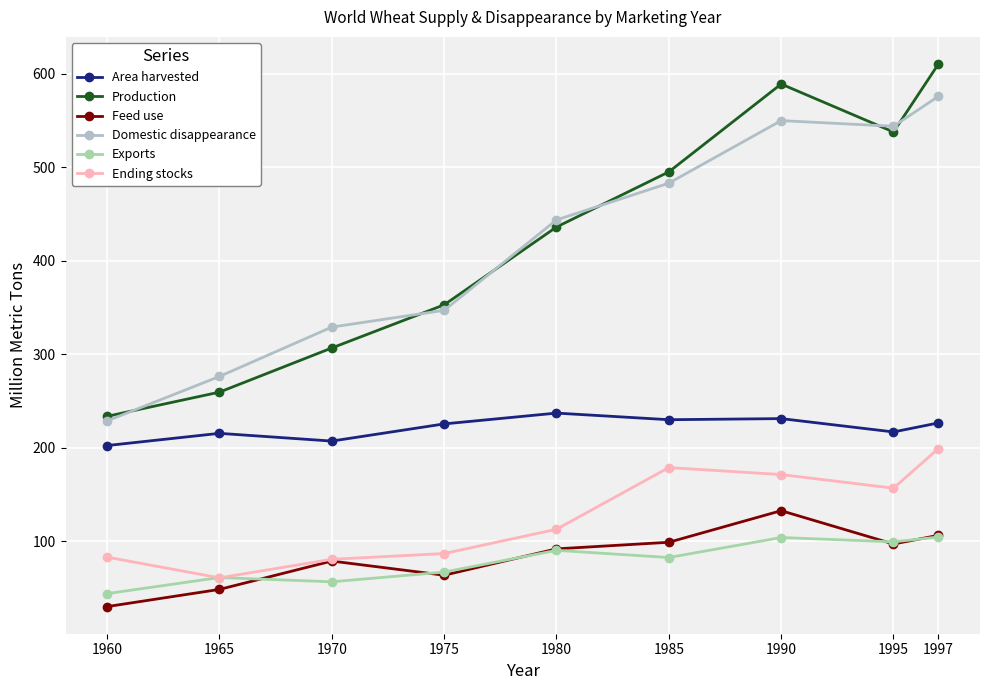

What is the total value across all series at 1997?

1821.8